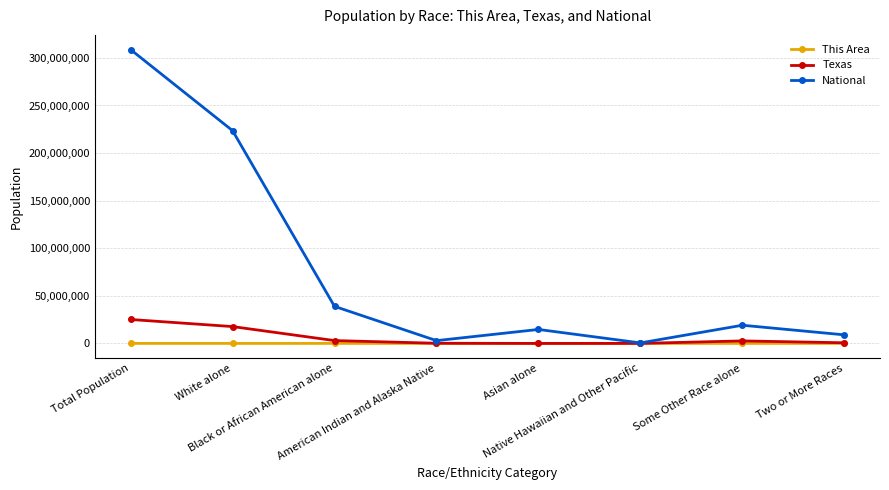

Which series has the largest range (max minus min)?

National